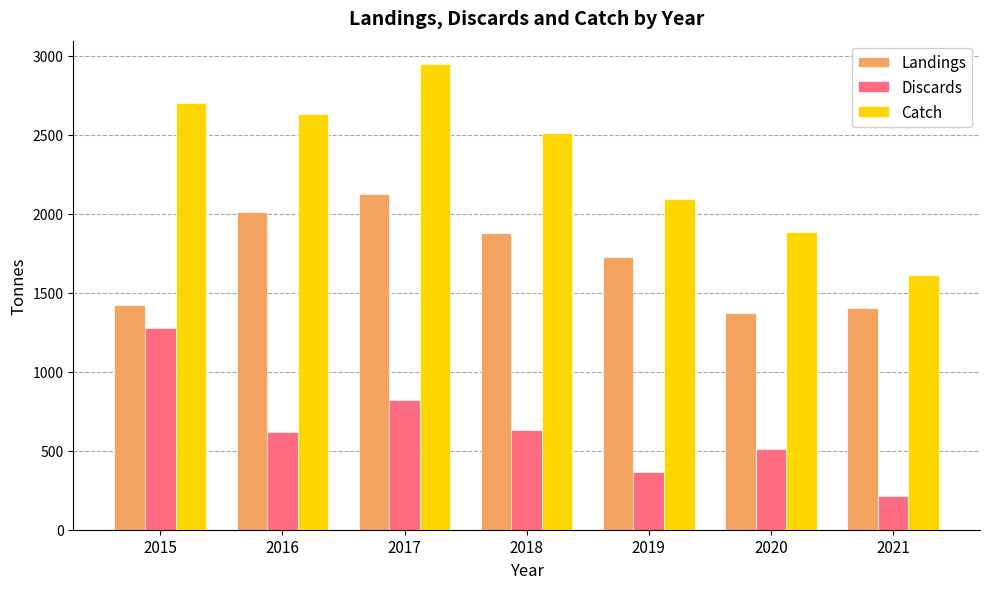

At which category is the sum across all series the highest?

2017